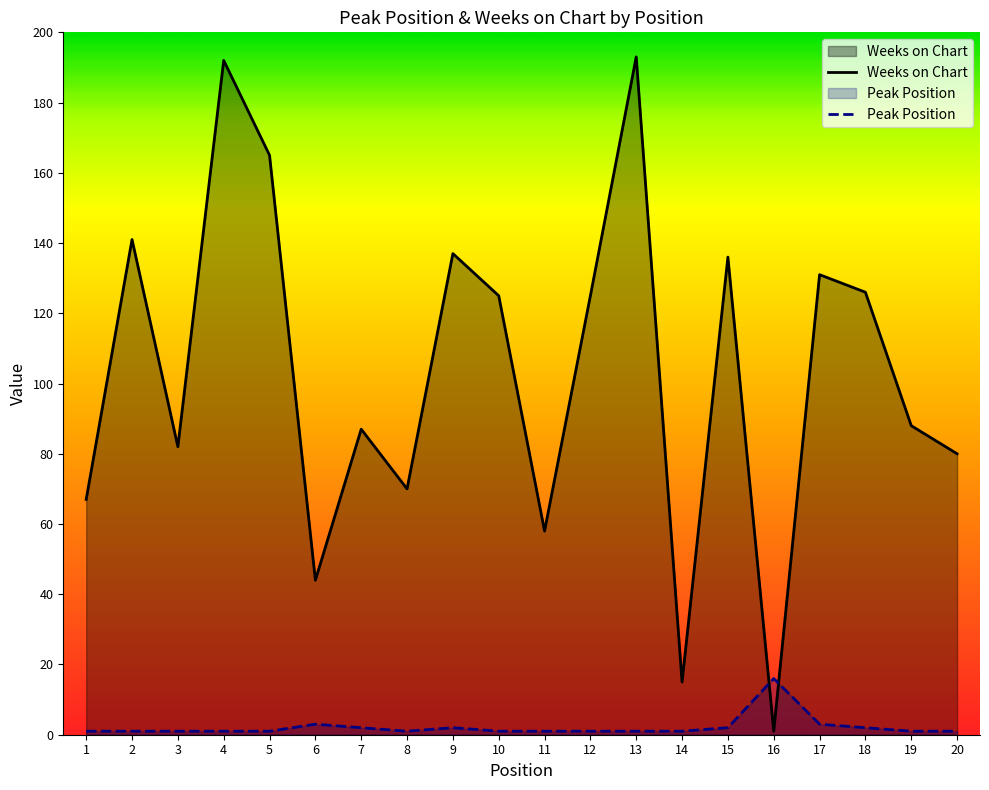

At which category does the chart reach its peak across all series?

13